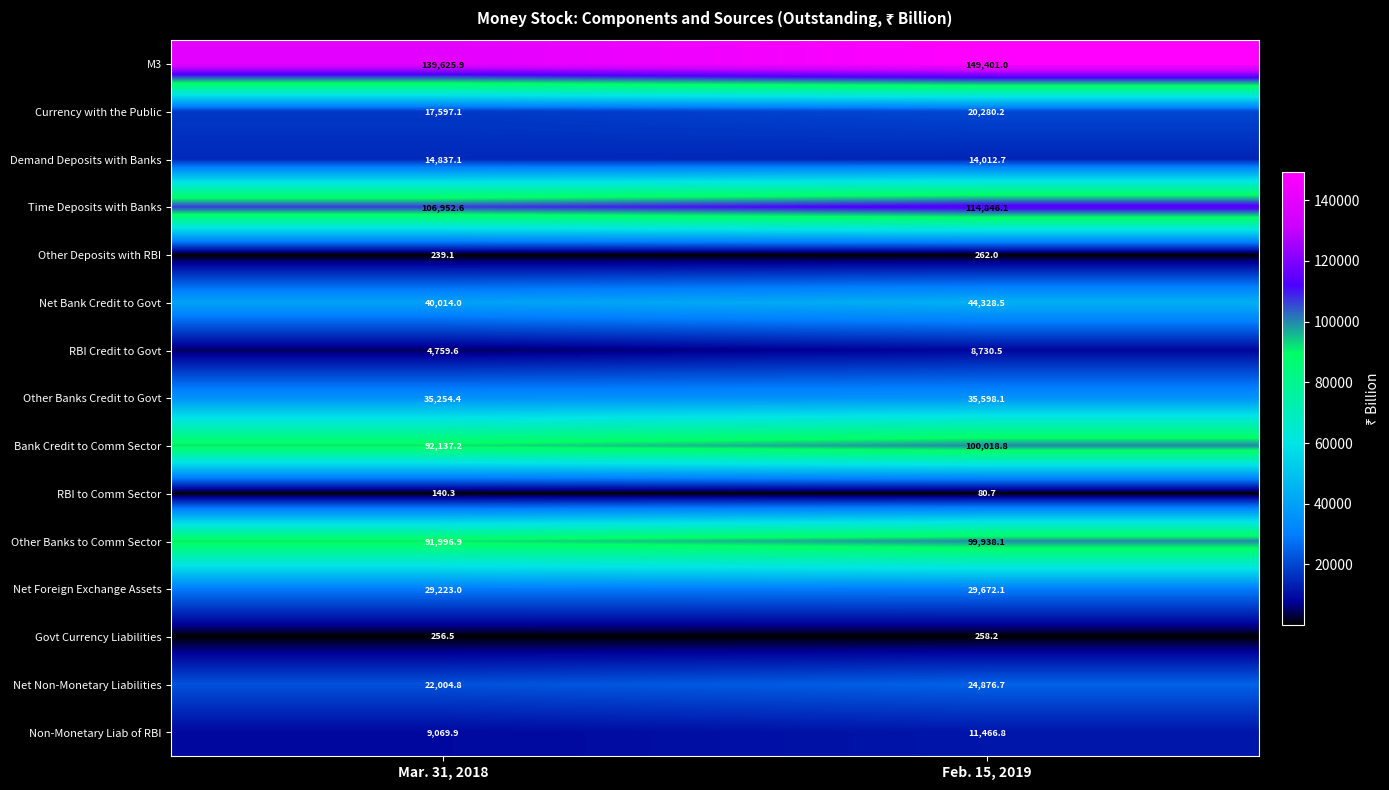

What is the difference between the highest and lowest values at Feb. 15, 2019?

149320.3